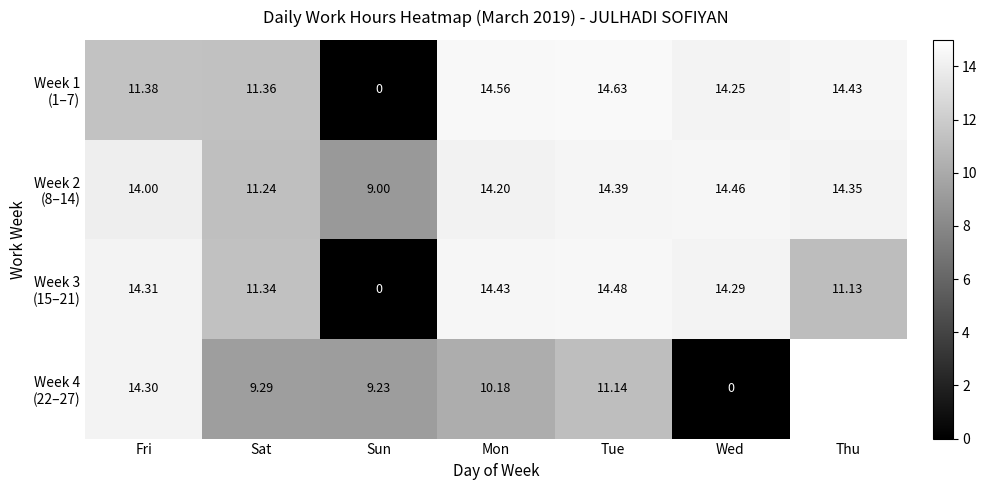

What is the difference between the maximum and minimum values in the Week 1 (1–7) series?

14.6